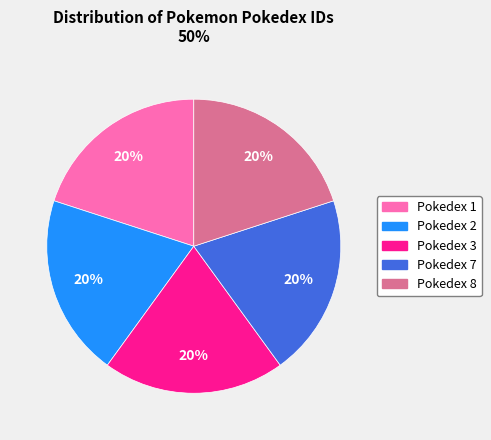

Is there any slice that represents more than half of the pie?

No